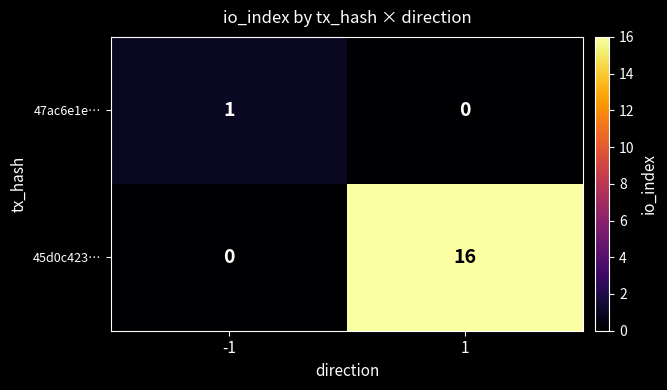

What is the greatest value displayed?

16